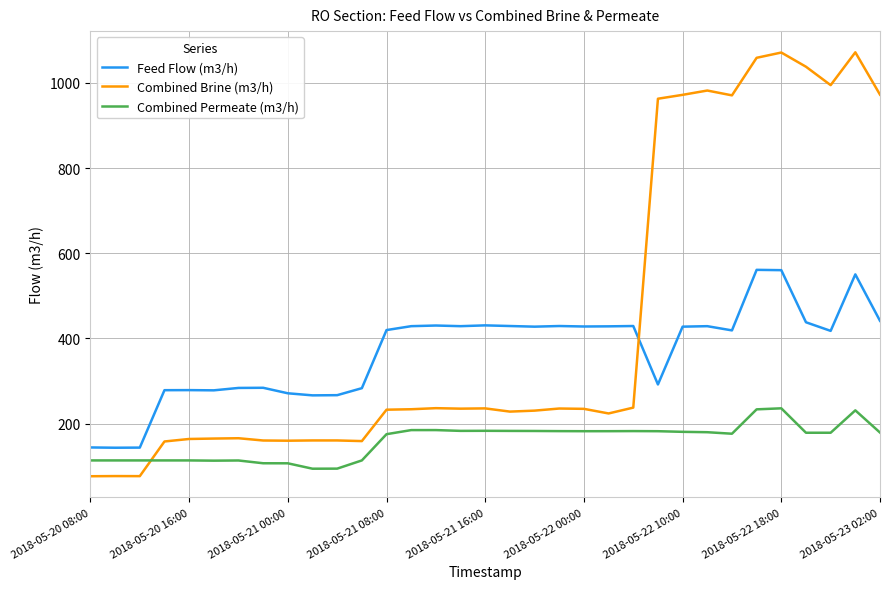

What is the highest value of the Combined Permeate (m3/h) series?

235.8